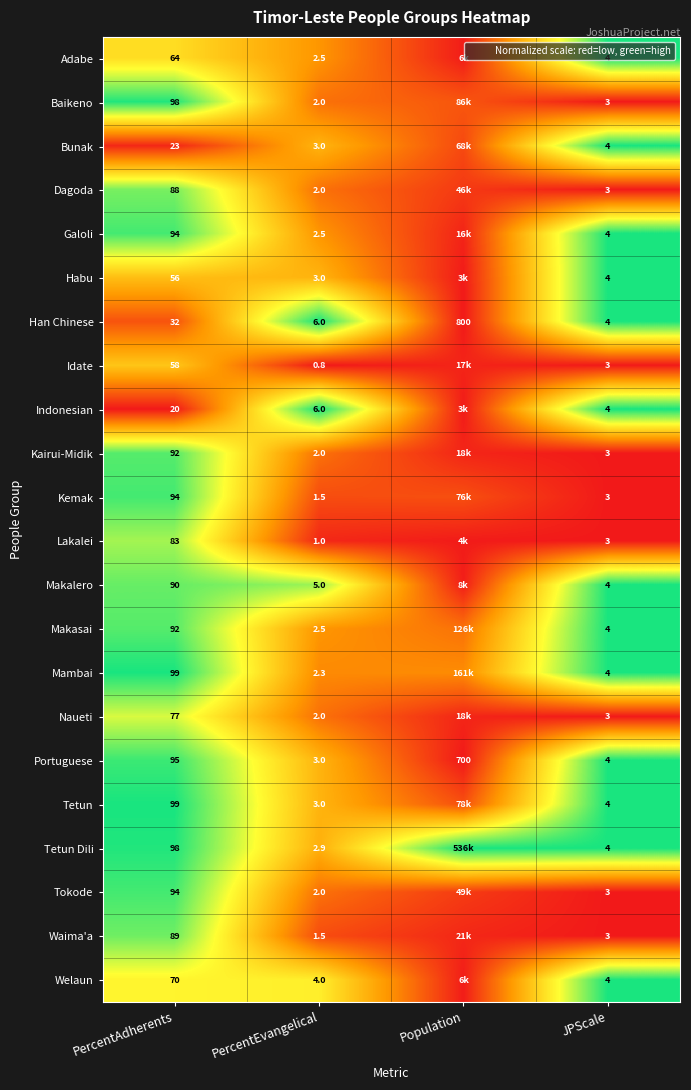

The value of Tetun at Population is 0.2. True or false?

False